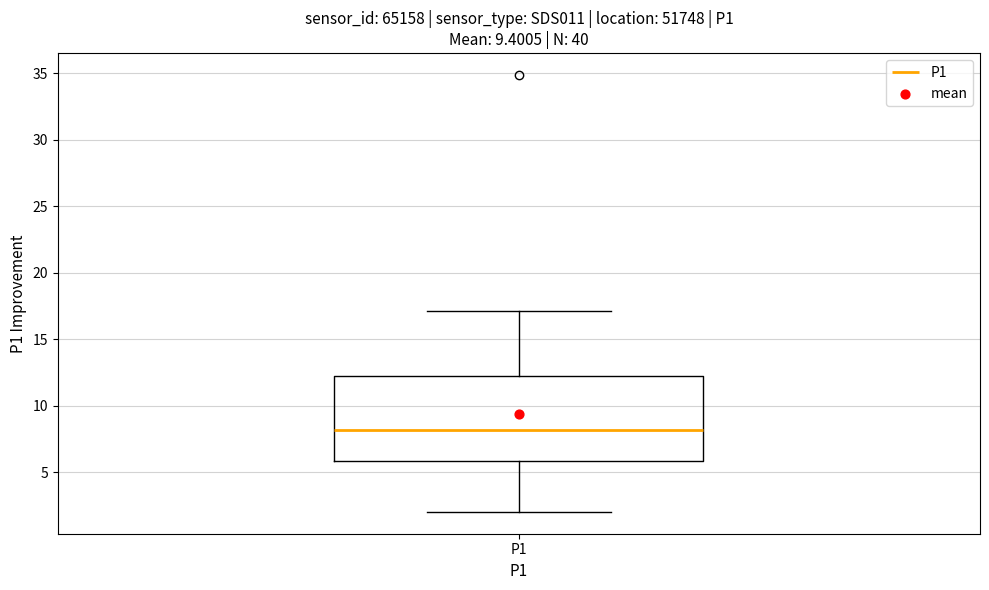

Where does the lower whisker of the box for P1 end on the y-axis? The values are not printed on the chart, so give them approximately, as read against the axis.

2